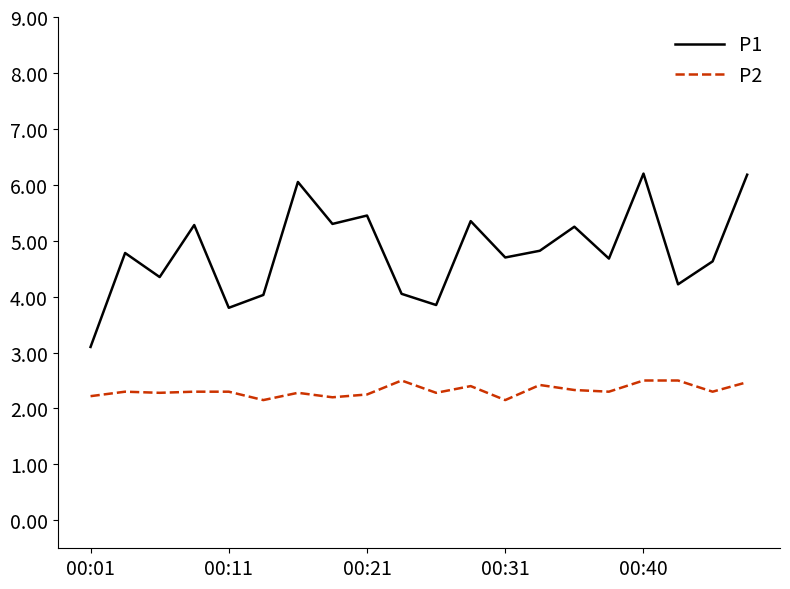

What is the difference between the maximum and minimum values in the P2 series?

0.4